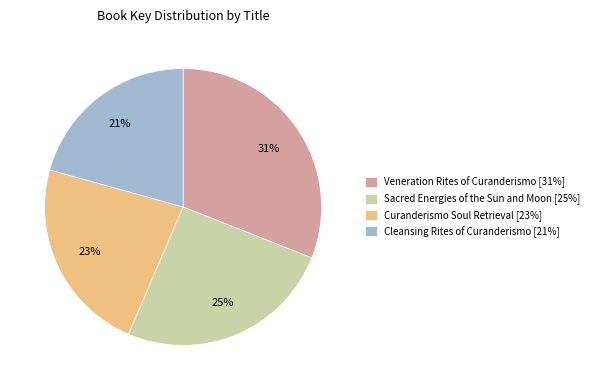

To the nearest percent, what percentage of the pie is Sacred Energies of the Sun and Moon?

25%